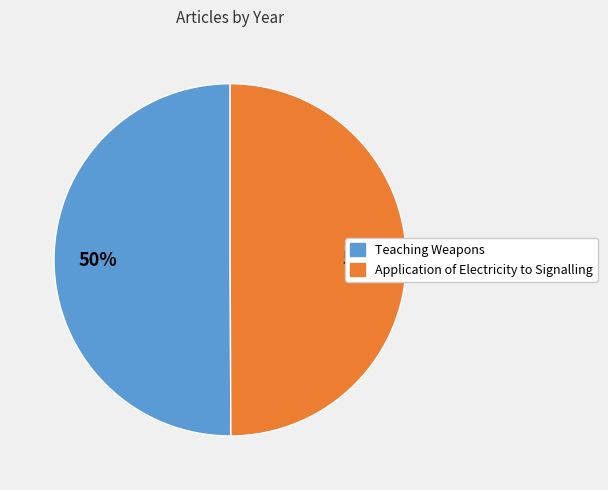

The Application of Electricity to Signalling slice represents 50% of the pie. True or false?

True